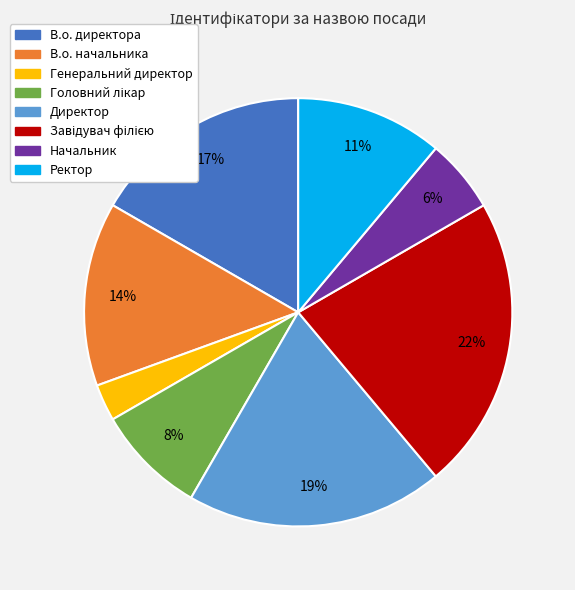

To the nearest percent, what is the difference between the Генеральний директор and Начальник slice percentages?

3%